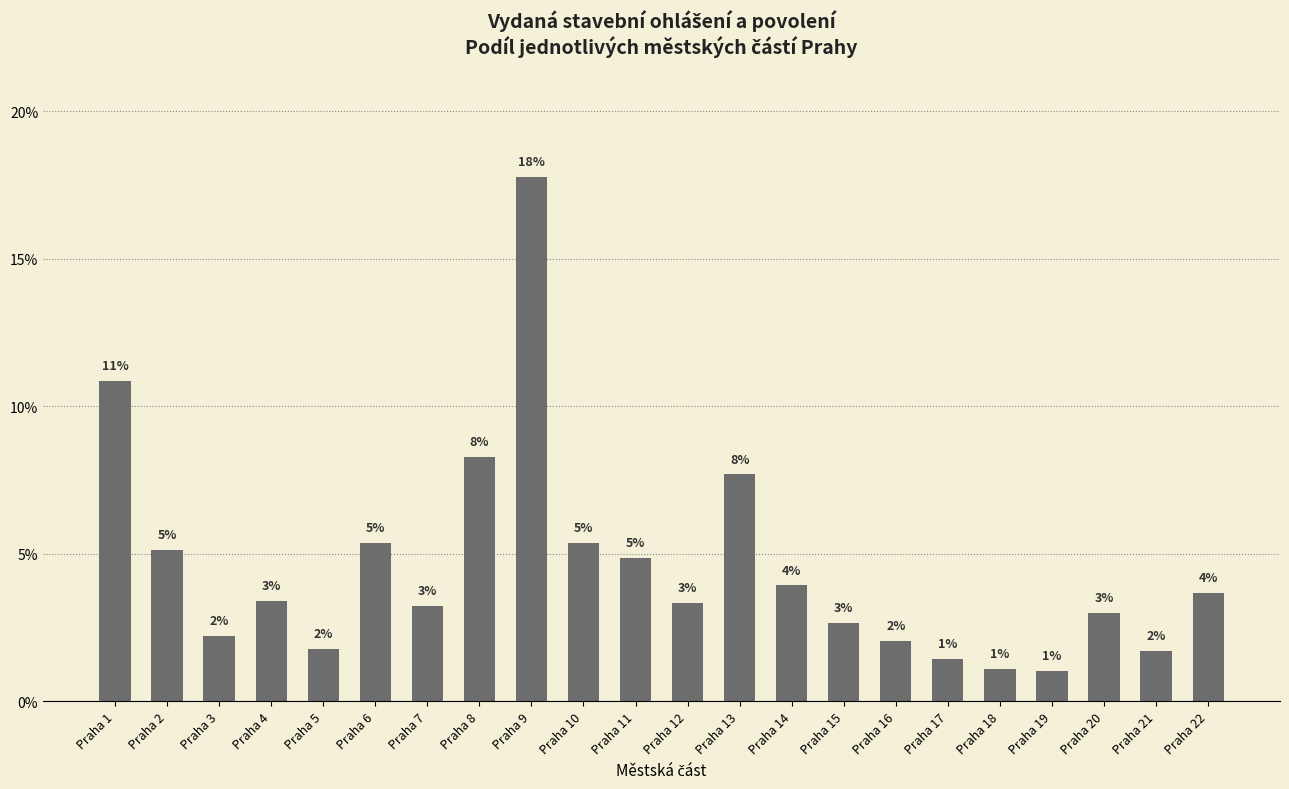

The value at Praha 13 is 7.7. True or false?

True